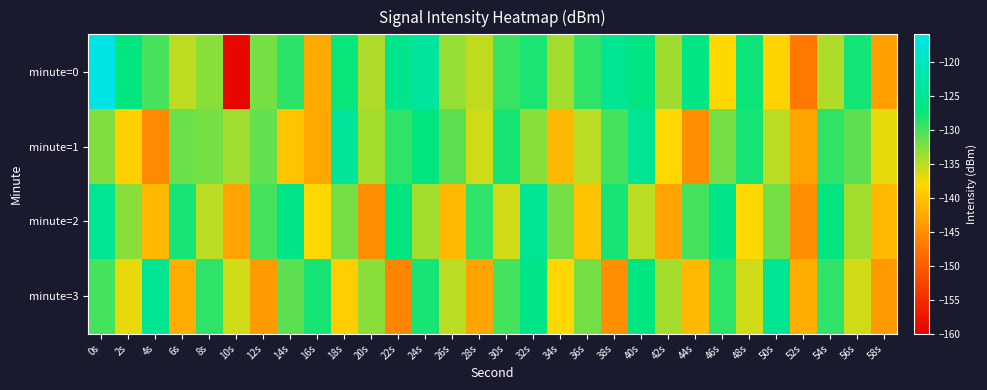

Which series changed the most between 6s and 42s?

minute=2